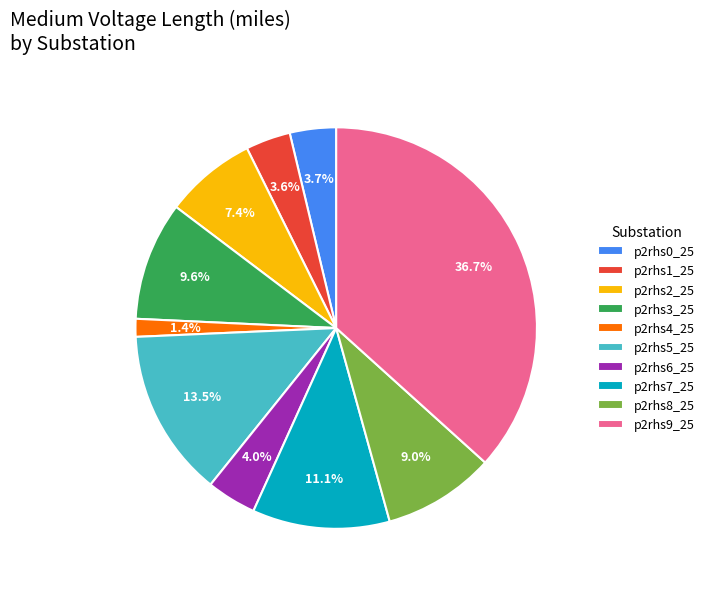

Is there a majority slice in this chart?

No